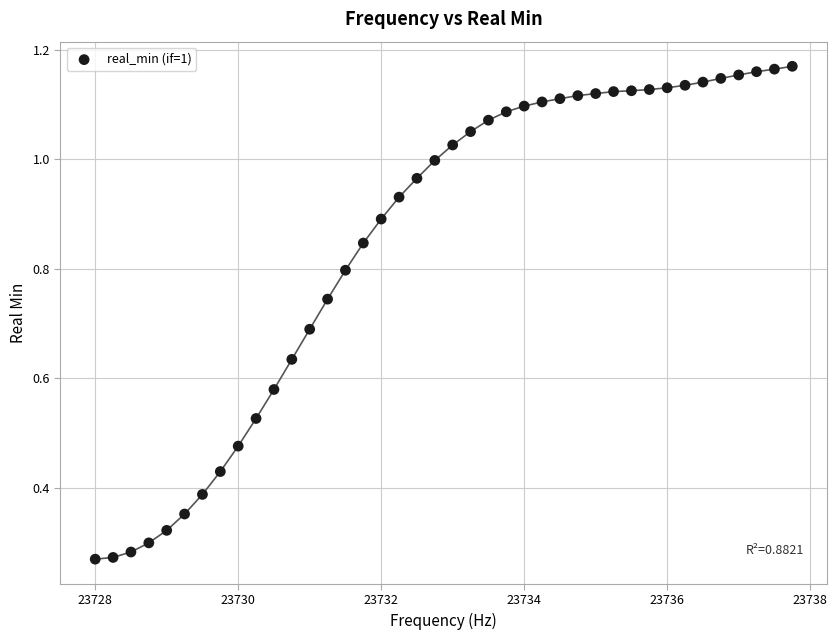

What is the range of X values (max minus min)?

9.8